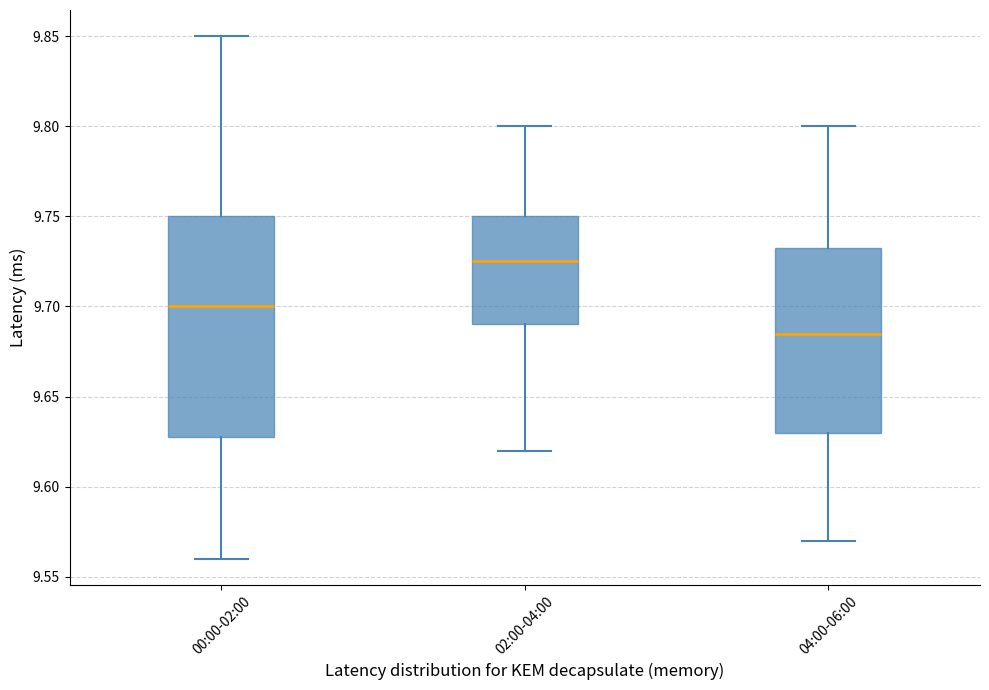

Reading left to right, transcribe this box plot: for each box, give where its median line is, the range the box spans, and where its two whiskers end, as read against the y-axis. The values are not printed on the chart, so give them approximately, as read against the axis.

00:00-02:00: median 9.700, box 9.630 to 9.750, whiskers 9.560 to 9.850
02:00-04:00: median 9.725, box 9.690 to 9.750, whiskers 9.620 to 9.800
04:00-06:00: median 9.685, box 9.630 to 9.735, whiskers 9.570 to 9.800